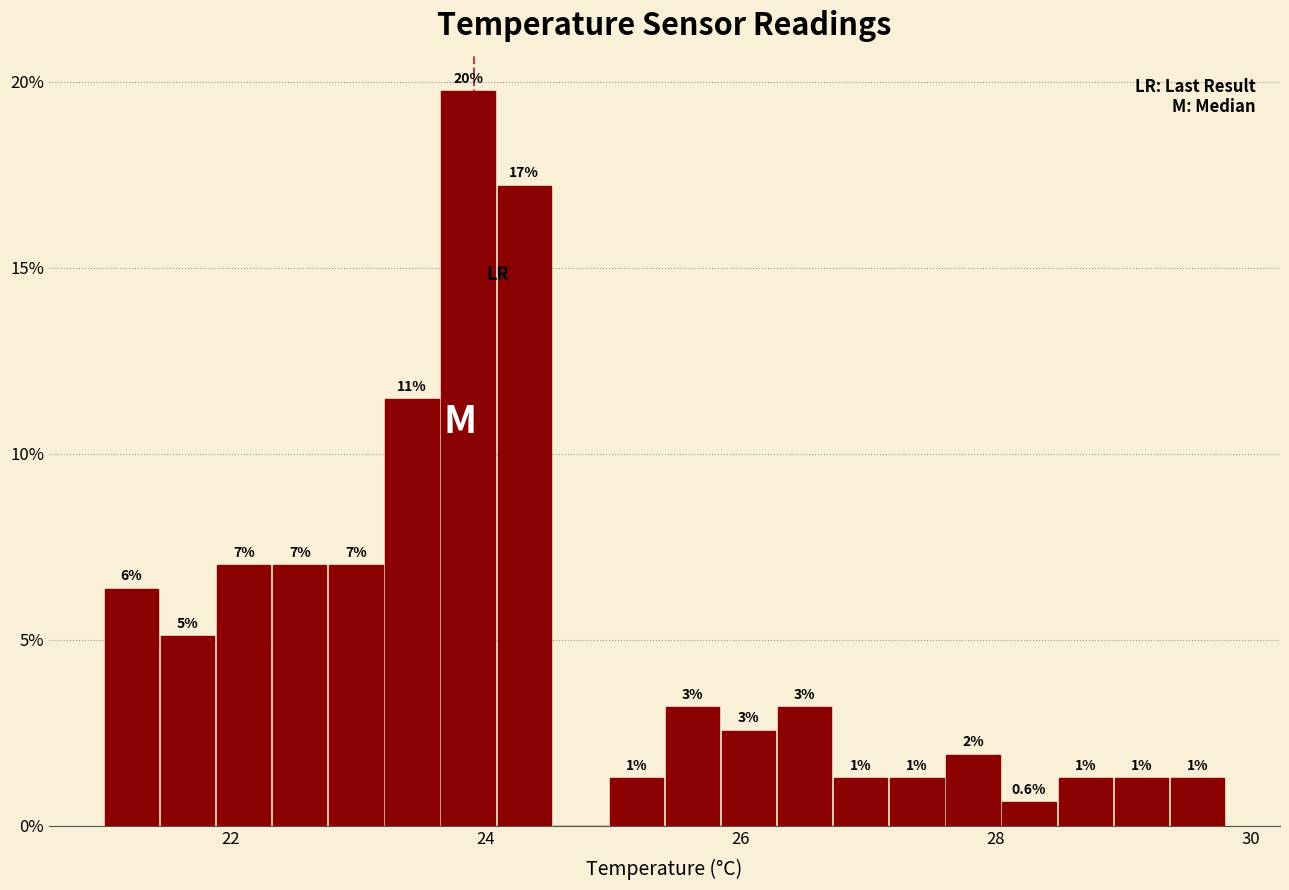

Read against the x-axis, roughly where is the centre of the tallest bar?

23.8